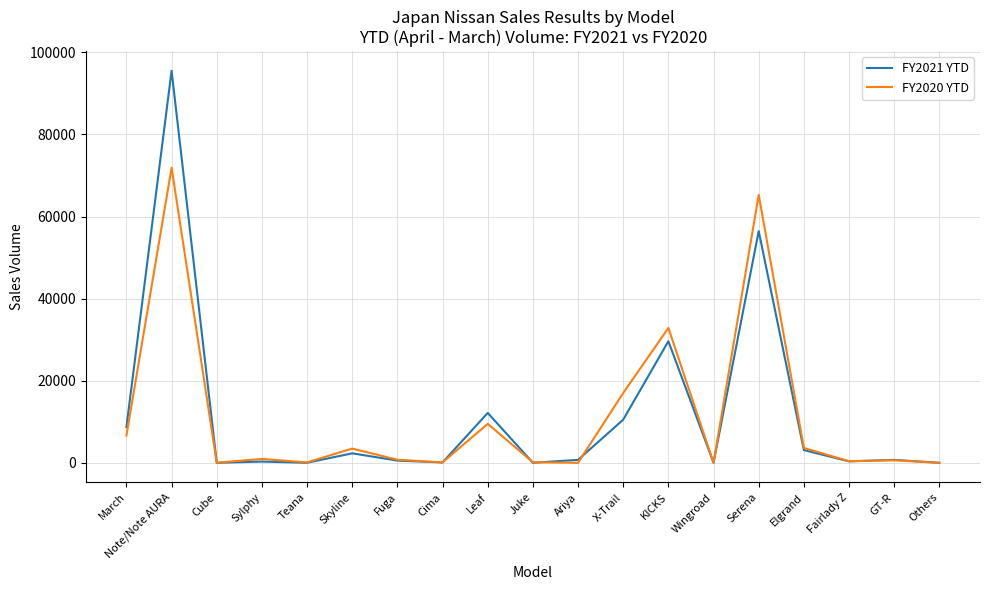

At which category is the sum across all series the highest?

Note/Note AURA